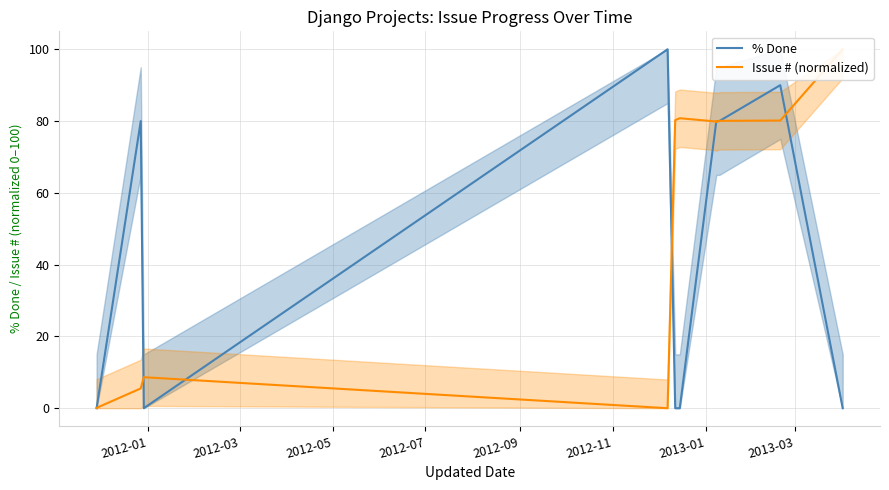

How many values in the % Done series exceed 80?

2